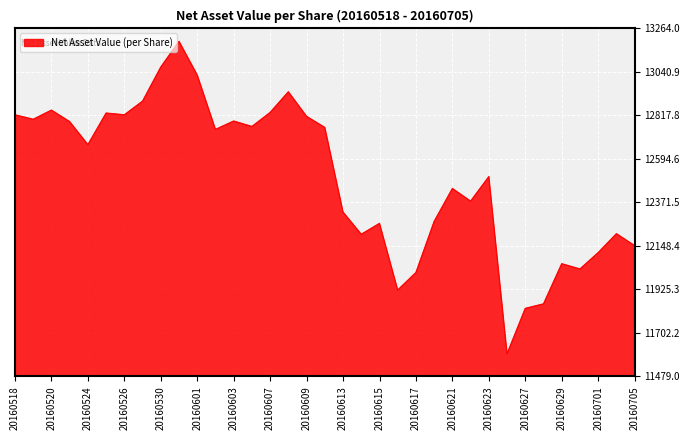

What is the difference between the maximum and minimum values?

1603